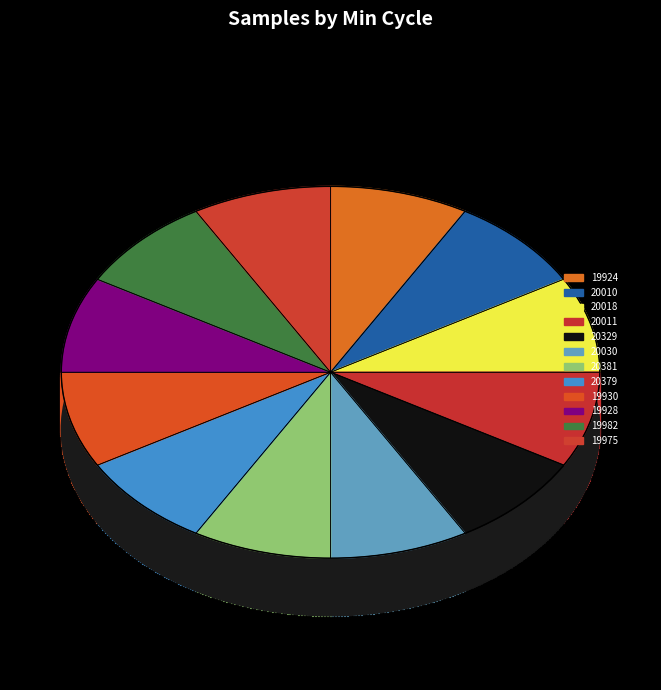

Does any single category account for the majority?

No